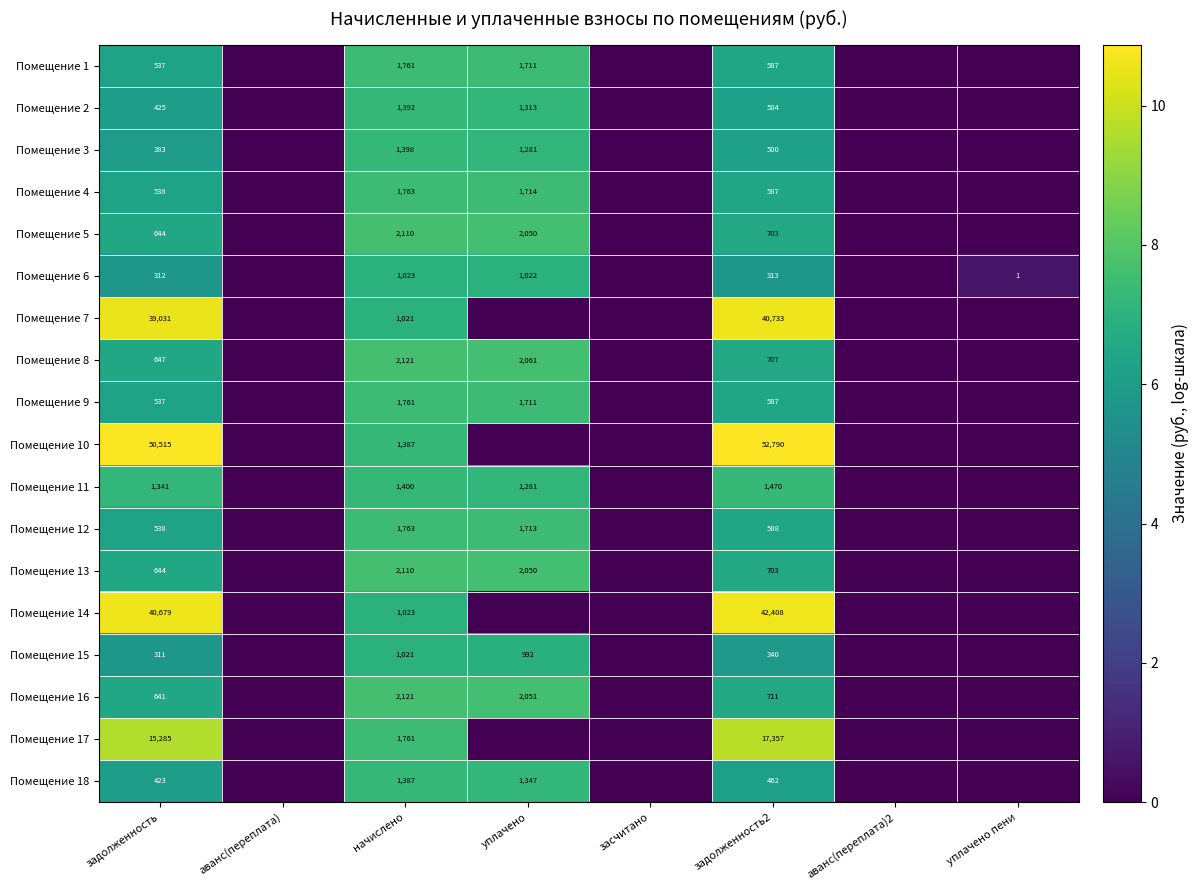

What is the sum of the Помещение 1 values at уплачено and задолженность?

2248